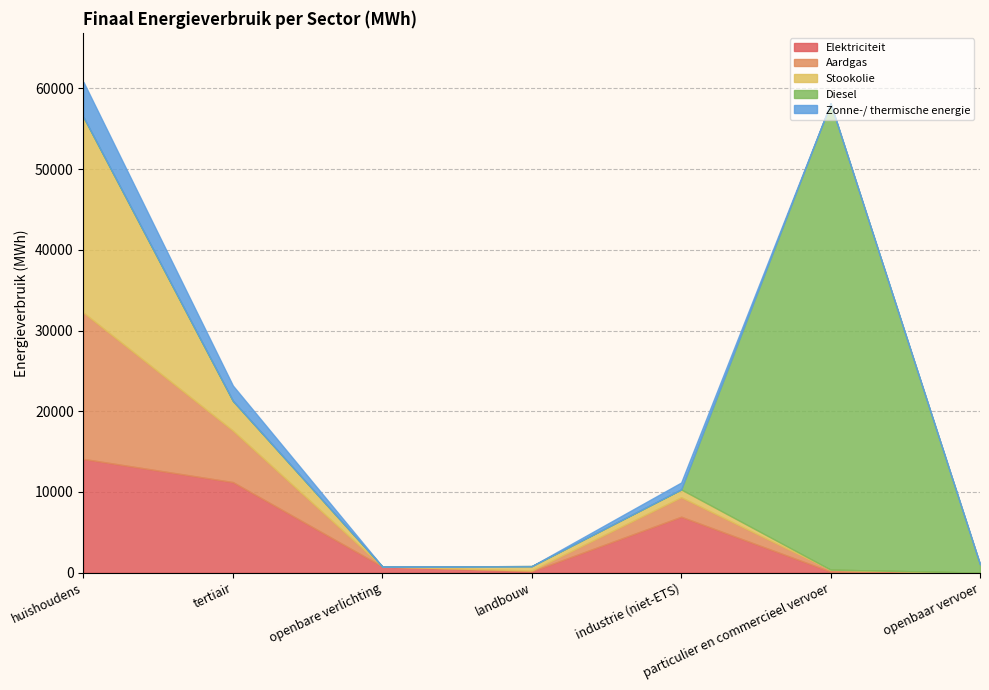

What is the label of the 3rd point from the left?

openbare verlichting